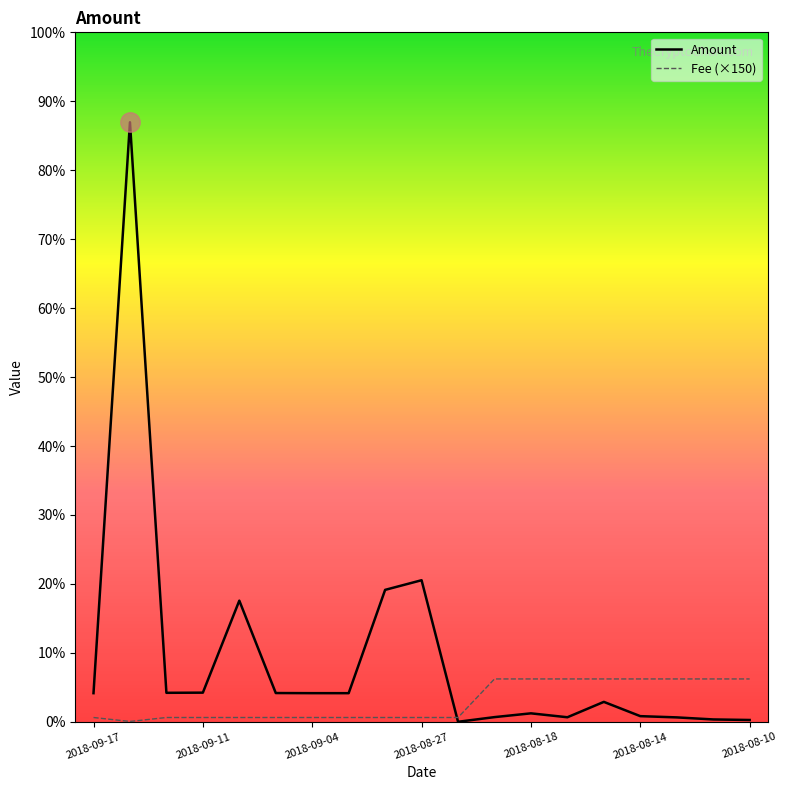

Where is Fee (×150) nearest to the value 75?

2018-09-17